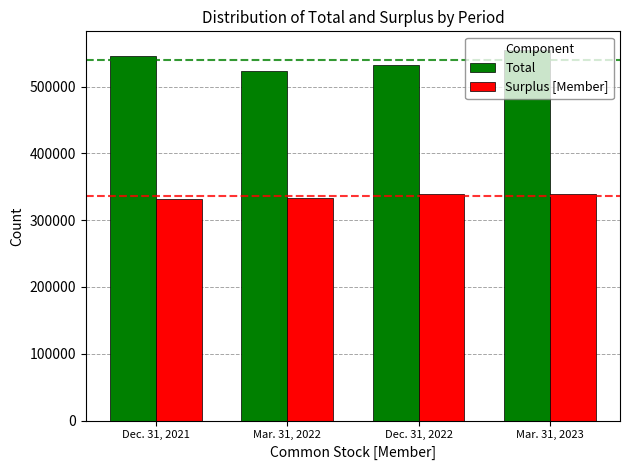

What is the difference between the Total values at Dec. 31, 2021 and Mar. 31, 2023?

8570